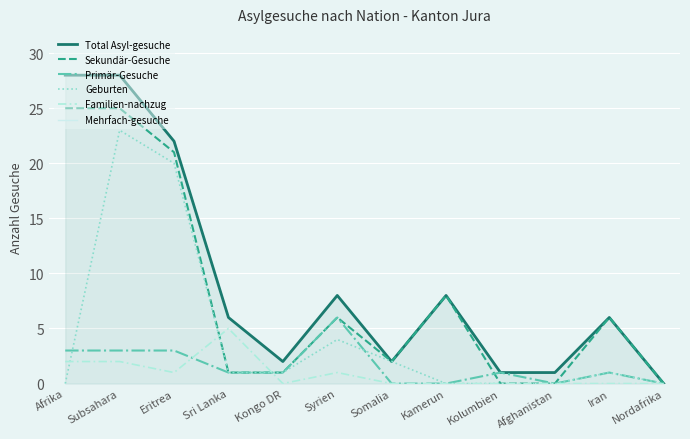

What position from the right is Somalia?

6